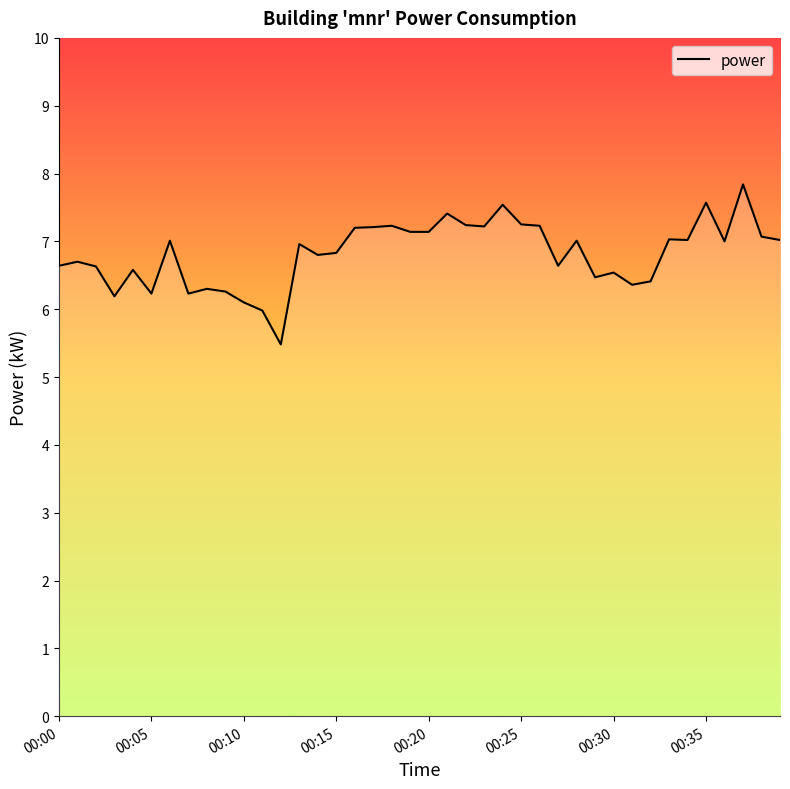

What is the average value?

6.8